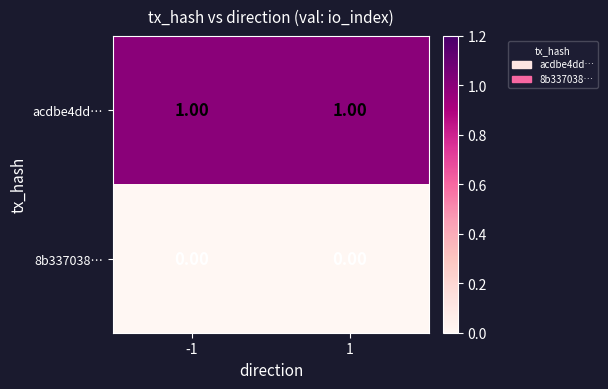

Rank the series at 1 from highest to lowest value.

acdbe4dd…, 8b337038…